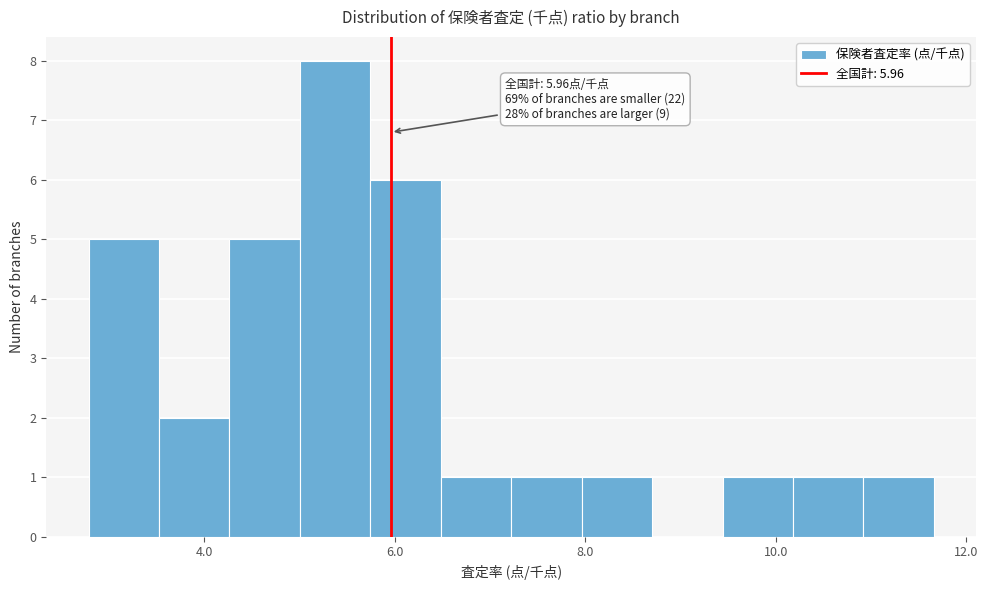

Around what value on the x-axis is the tallest bar? Give the approximate position of its centre, as read against the axis.

5.4